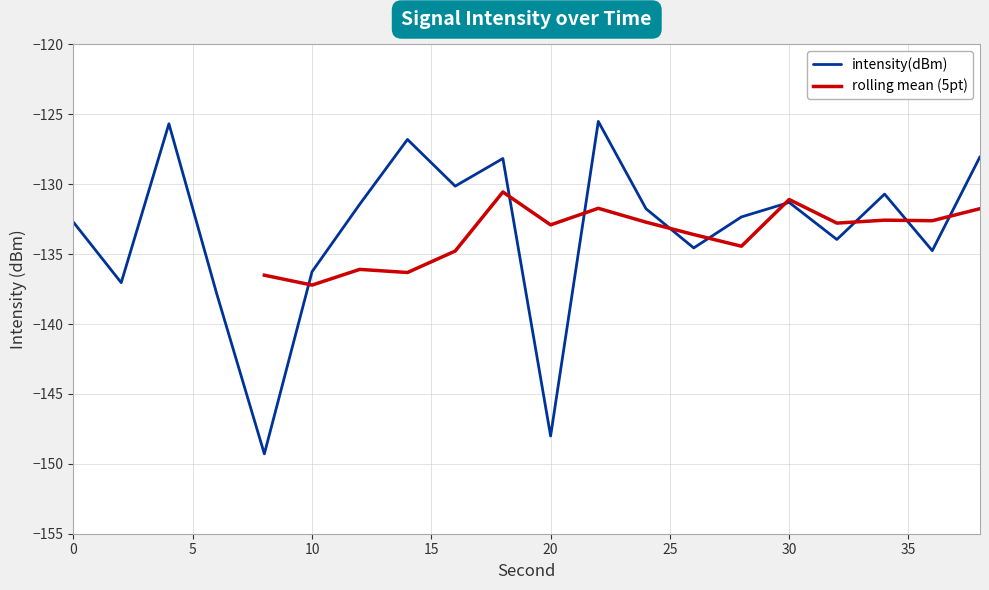

List the labels in order of value, smallest first.

8, 20, 6, 2, 10, 36, 26, 32, 0, 28, 24, 12, 30, 34, 16, 18, 38, 14, 4, 22